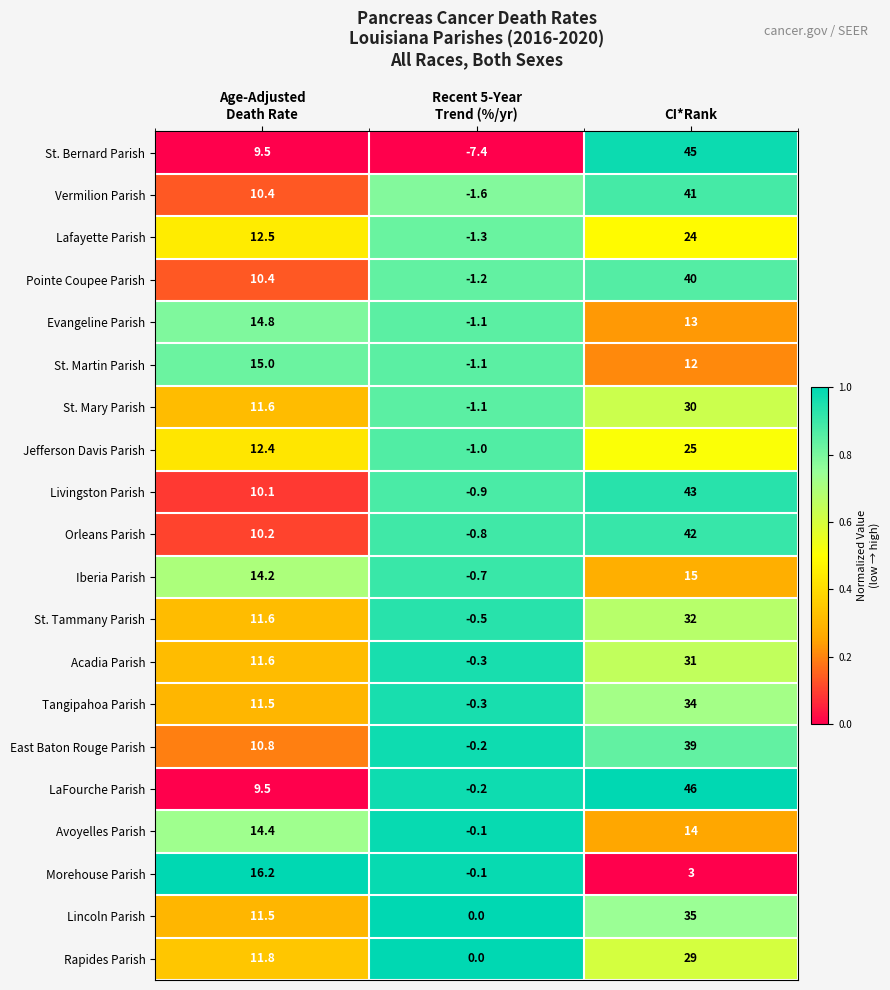

What is the spread (max minus min) of values at CI*Rank?

43.0